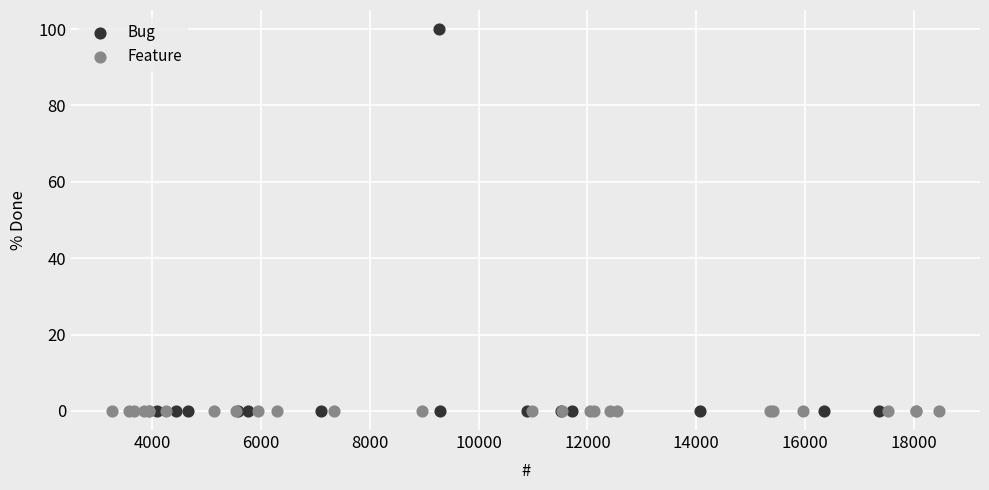

Which series contains the highest Y value?

Bug